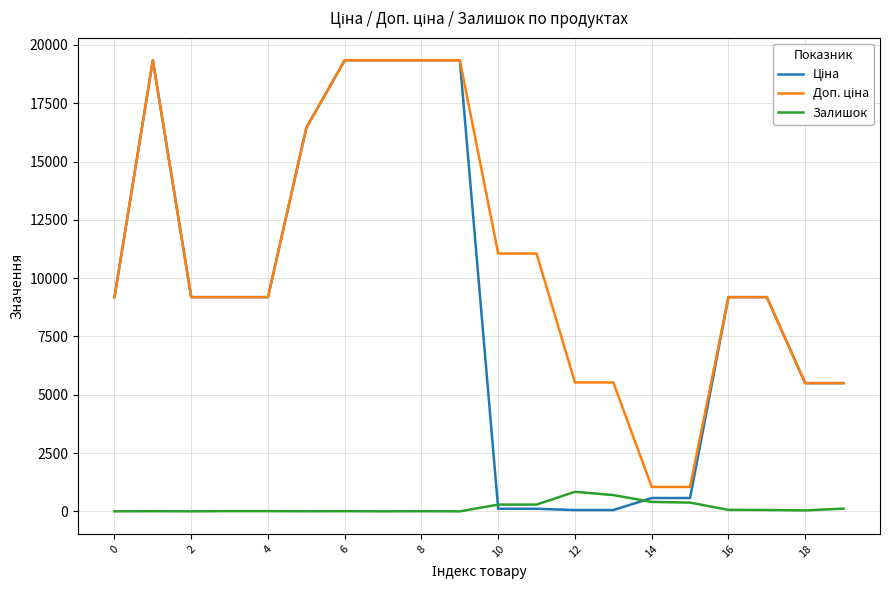

What is the greatest value displayed?

19343.1